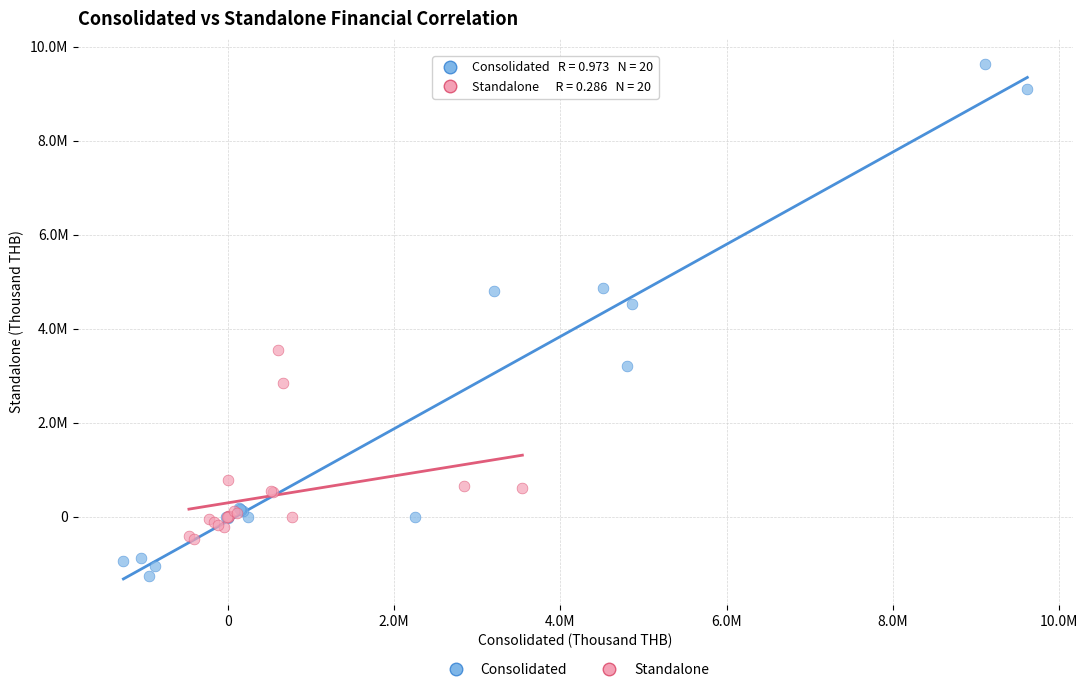

What are all the series names shown in the legend?

Consolidated, Standalone